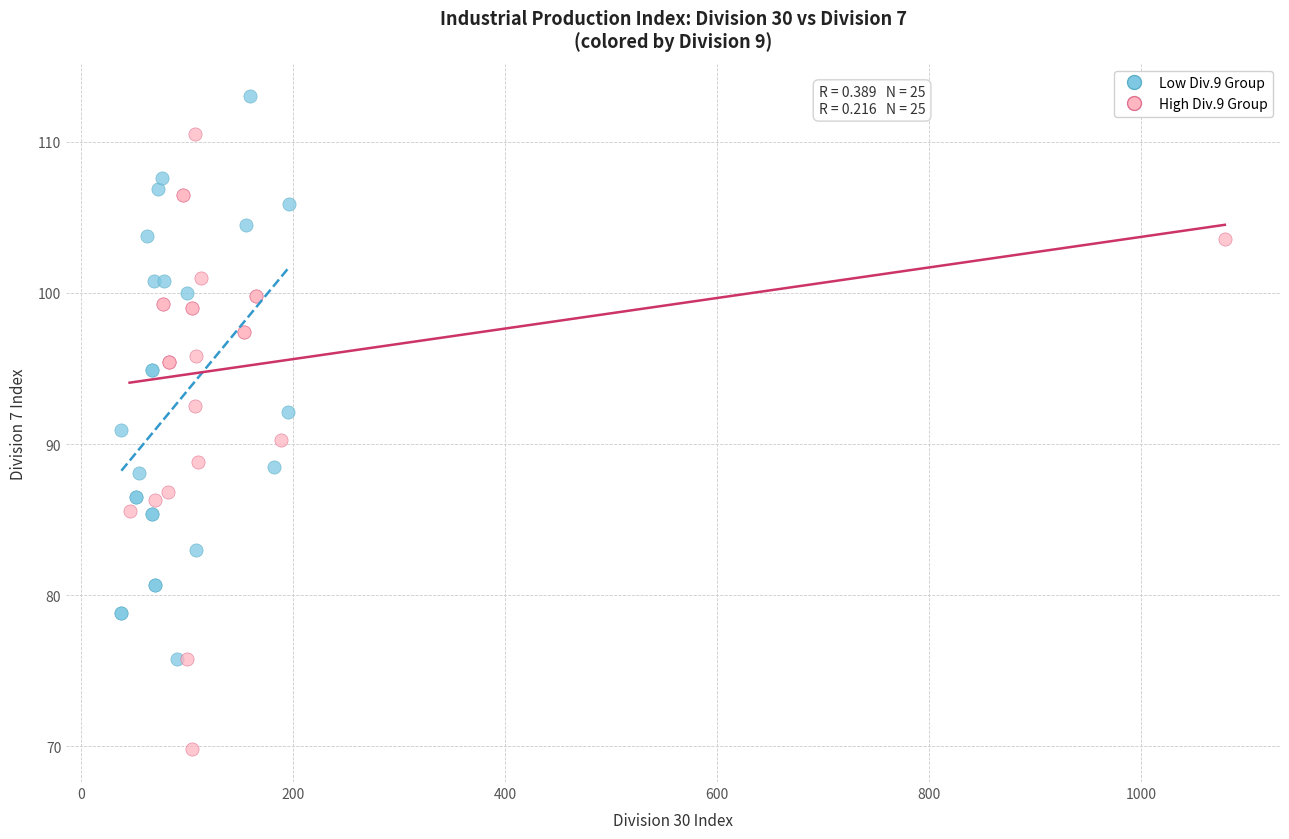

What are all the series names shown in the legend?

Low Div.9 Group, High Div.9 Group